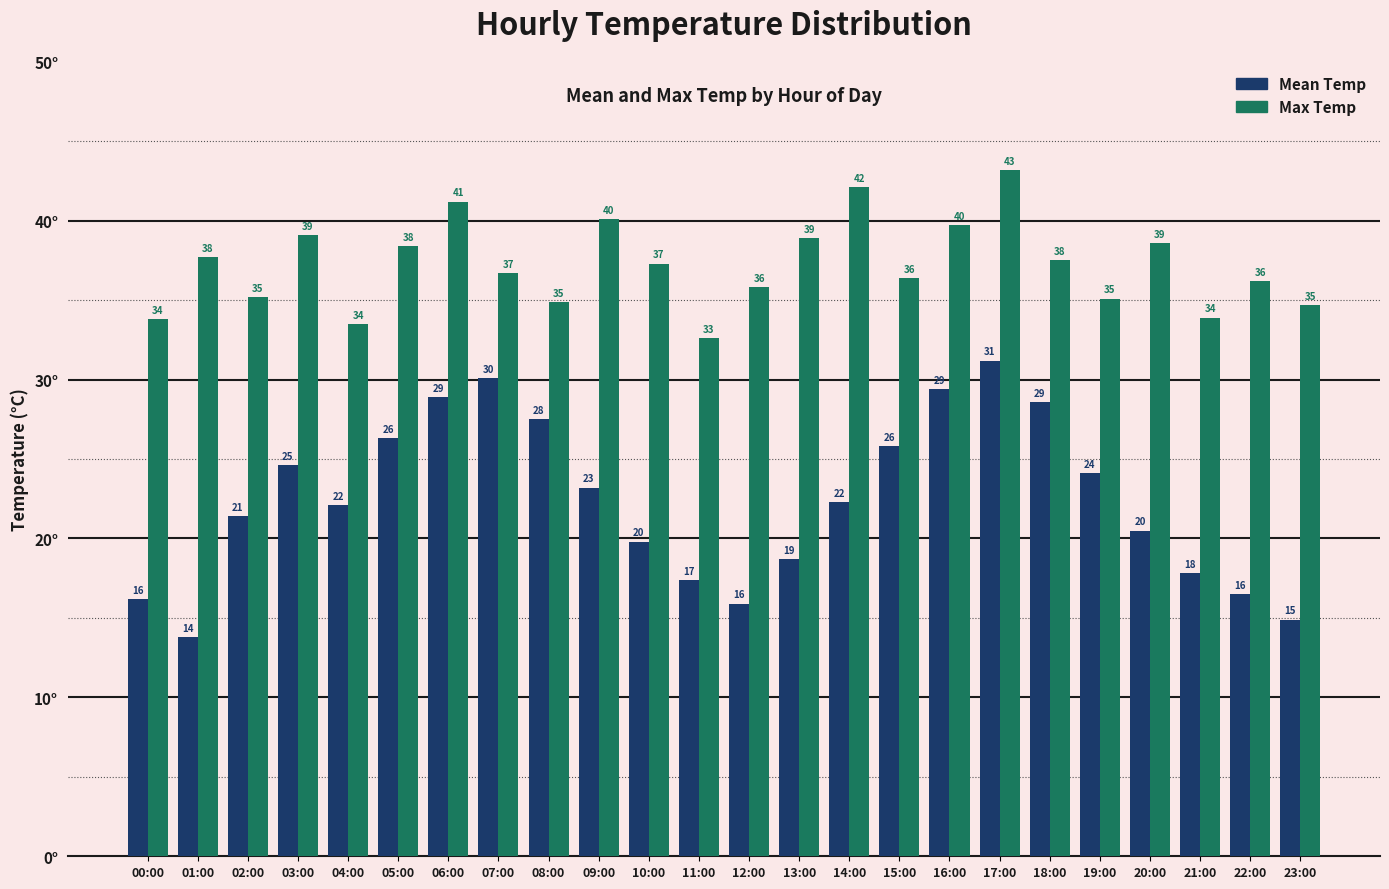

What is the label of the 8th bar from the right?

16:00